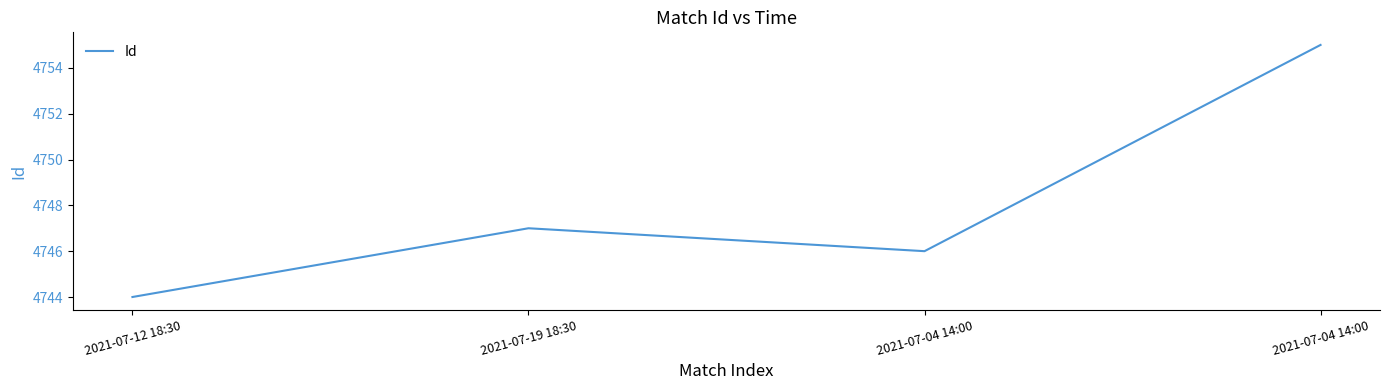

How many values are below 4747?

2